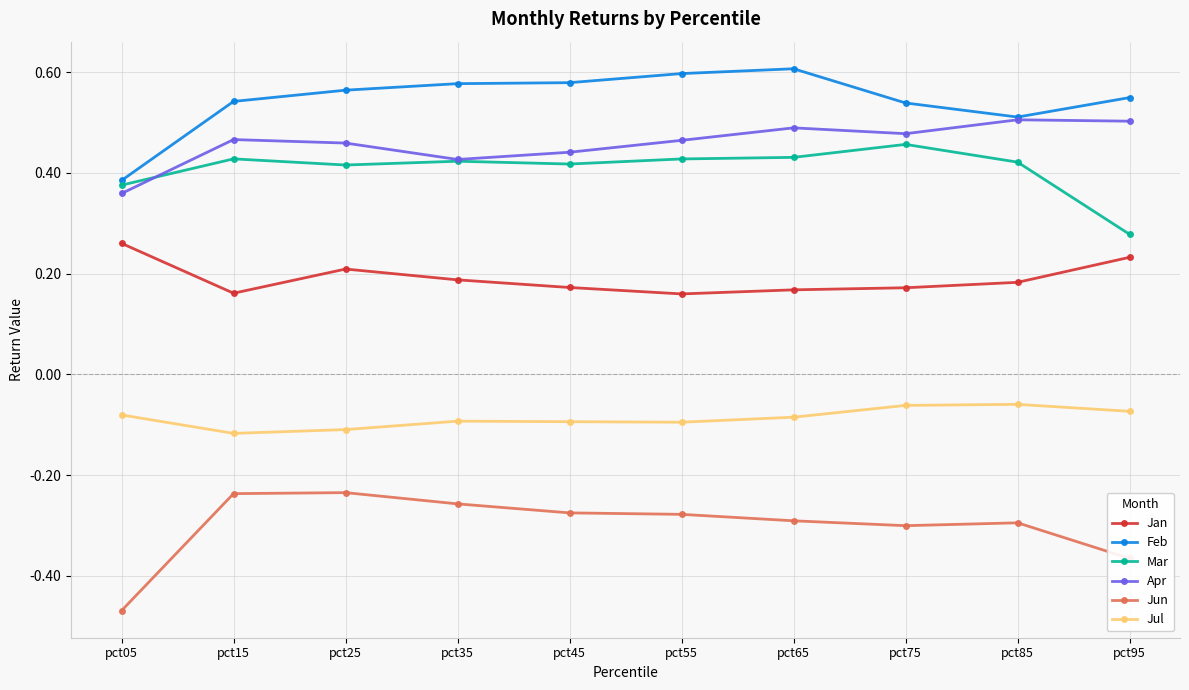

How many Mar values are between 0 and 1?

10